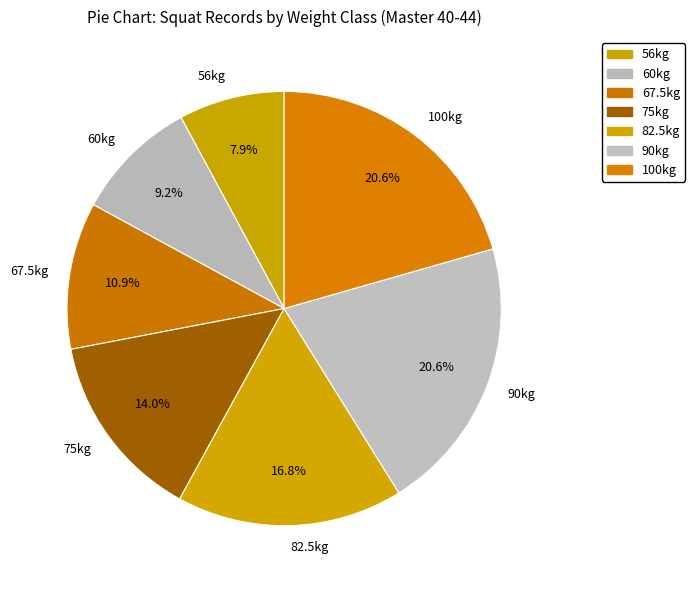

To the nearest percent, what is the average slice percentage?

14%